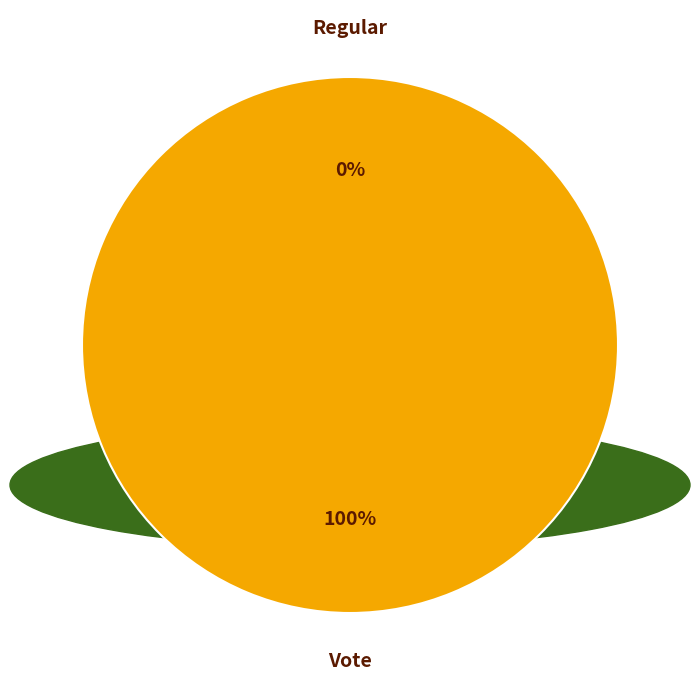

Rank the categories by value from lowest to highest.

Regular, Vote